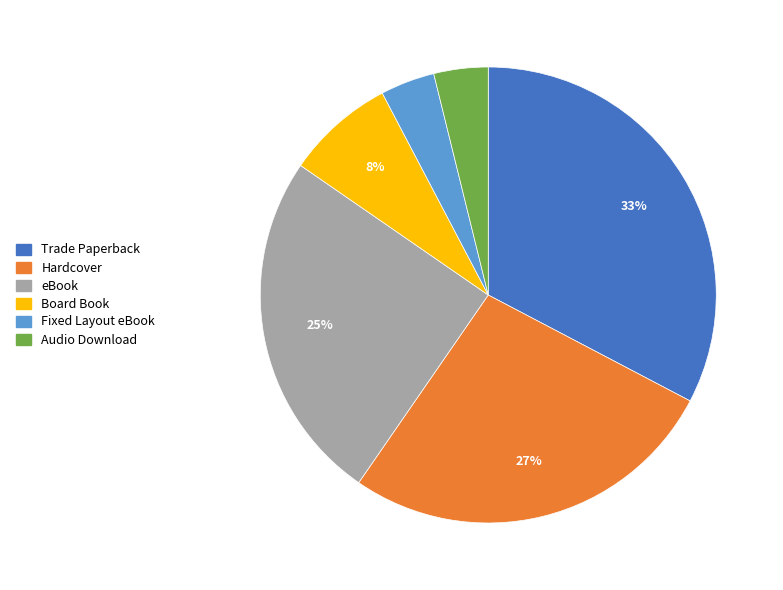

Does any single category account for the majority?

No